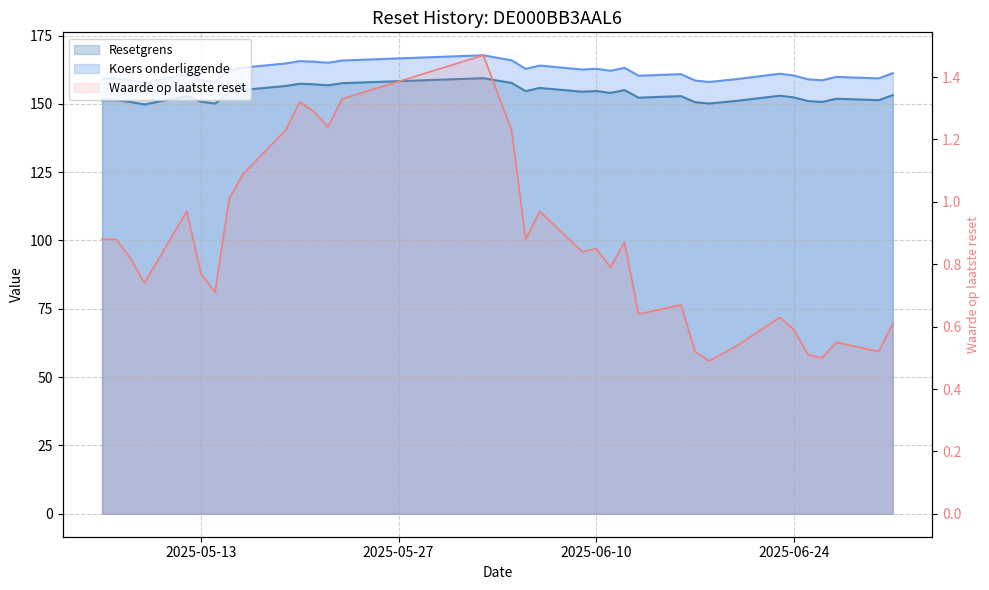

Which series has the largest total across all categories?

Koers onderliggende